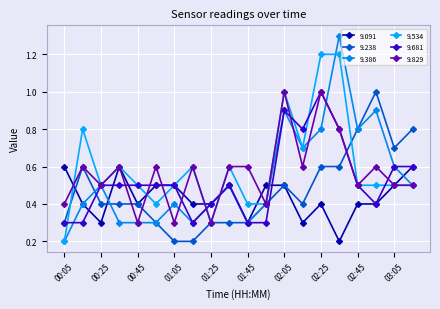

Count the number of categories in the chart.

20